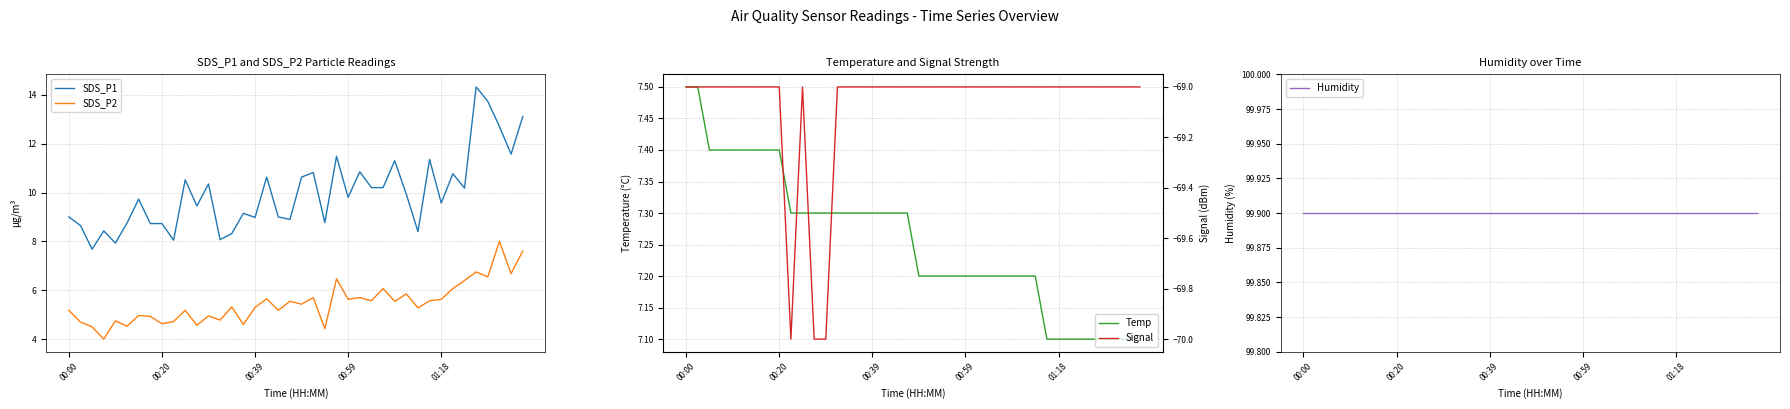

Is the value of SDS_P1 at 10 greater than the value of SDS_P2 at 30?

Yes